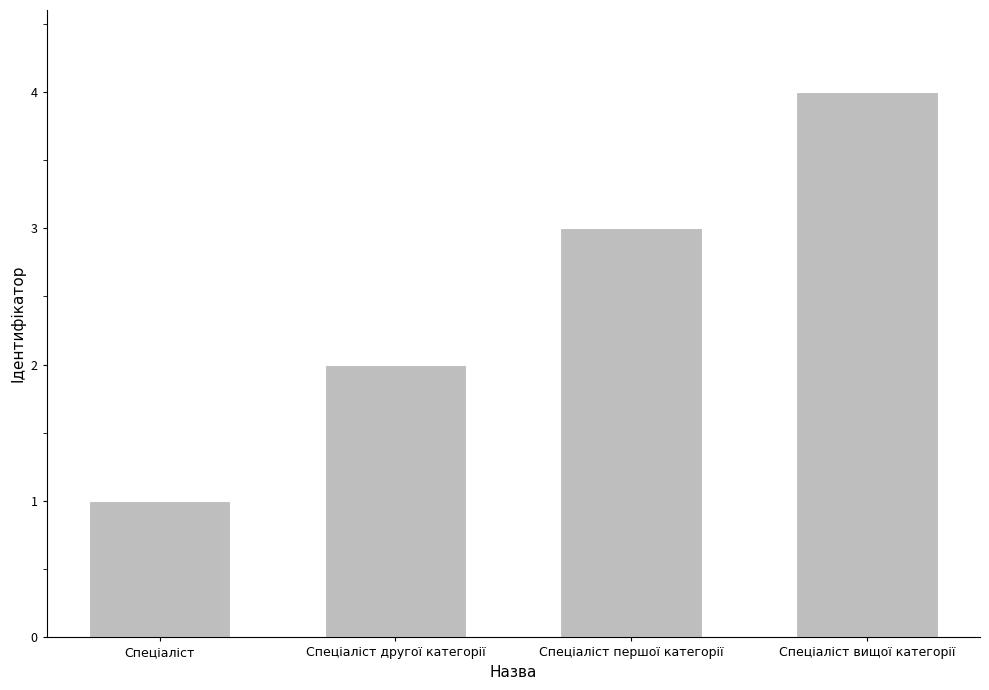

How many data points are less than 3?

2